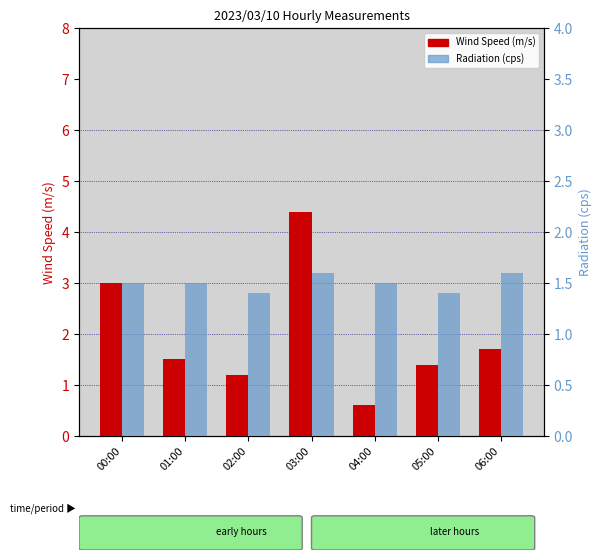

At which category is the sum across all series the highest?

03:00